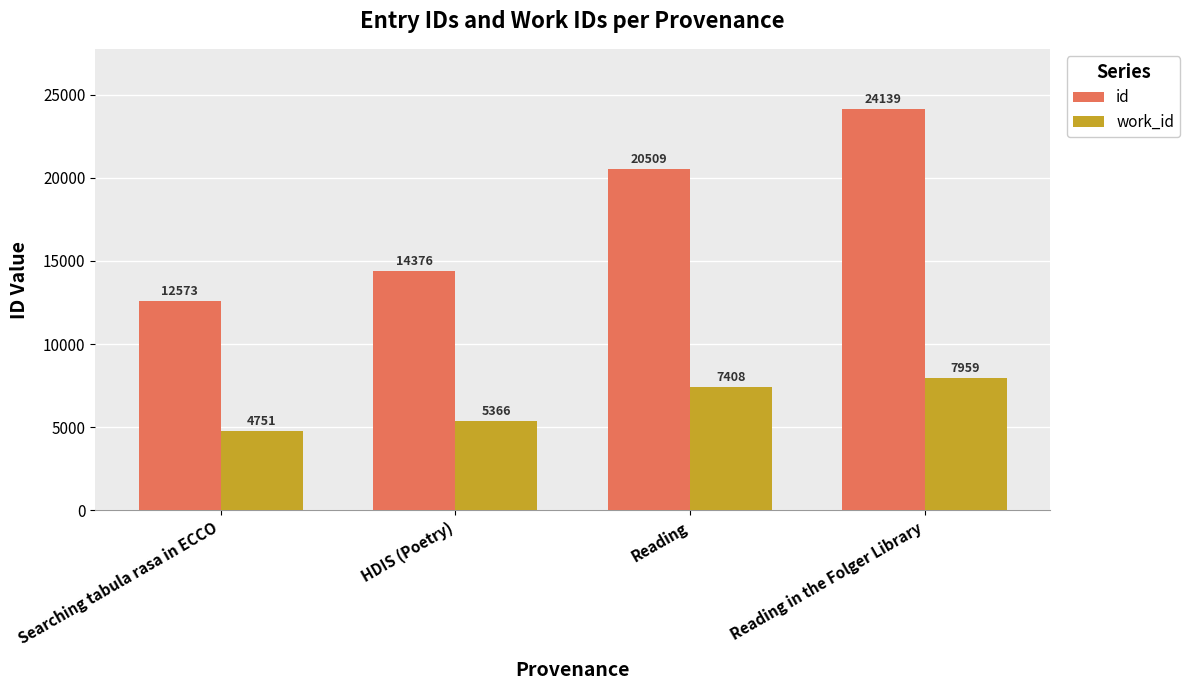

Are the bars grouped side by side (vs. stacked)?

Yes